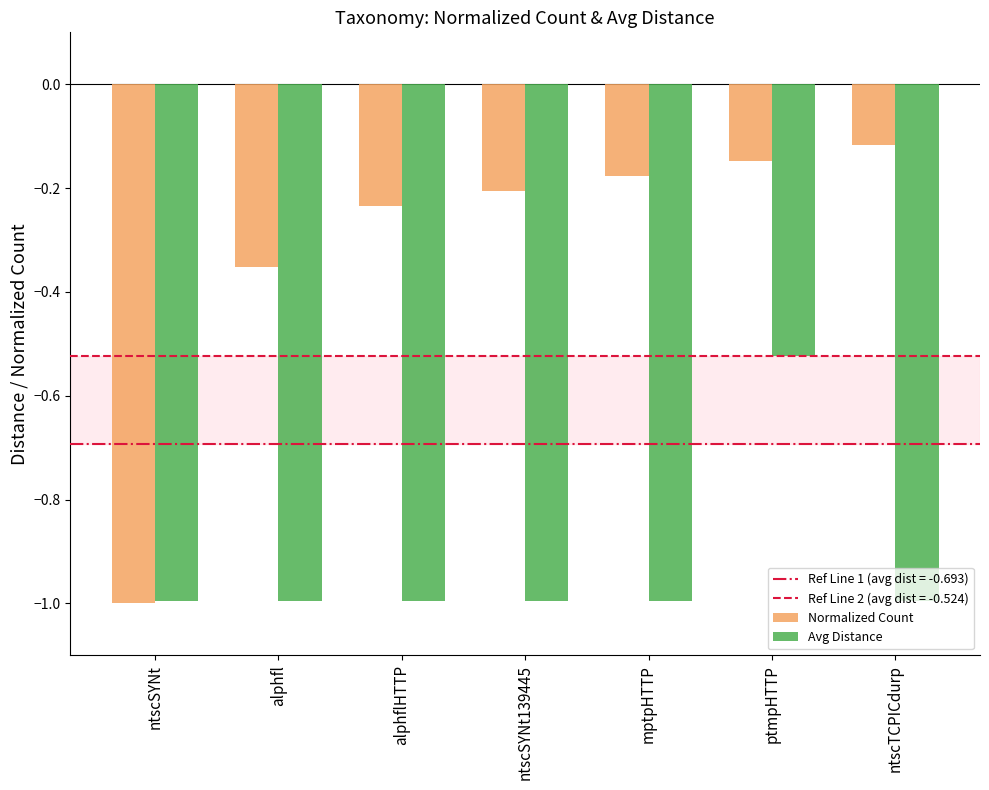

What is the label of the 5th bar from the left?

mptpHTTP